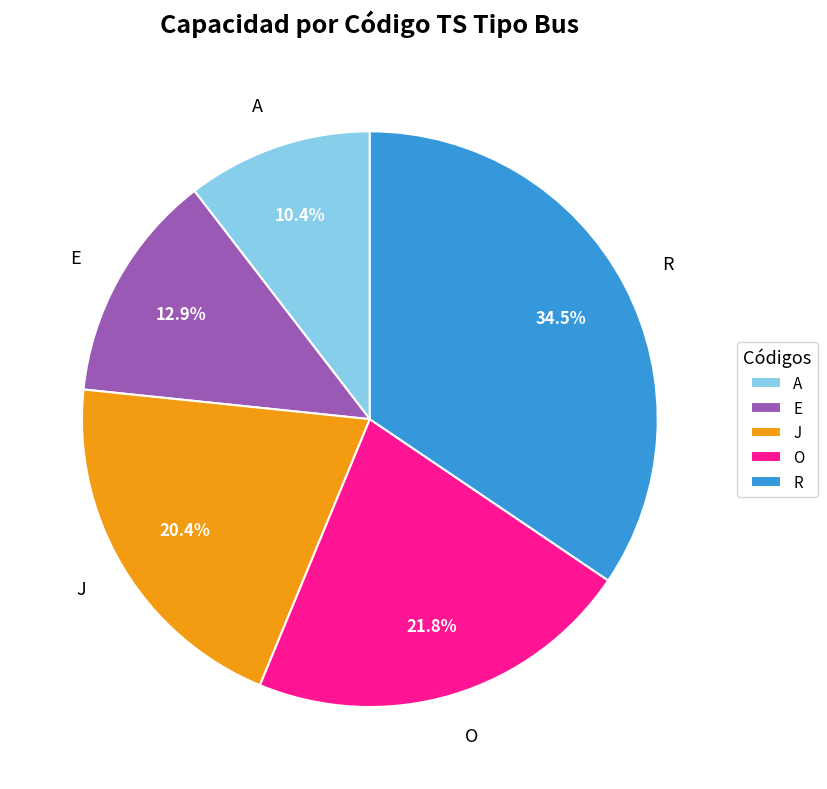

Is it true that O is 8% of the pie?

False